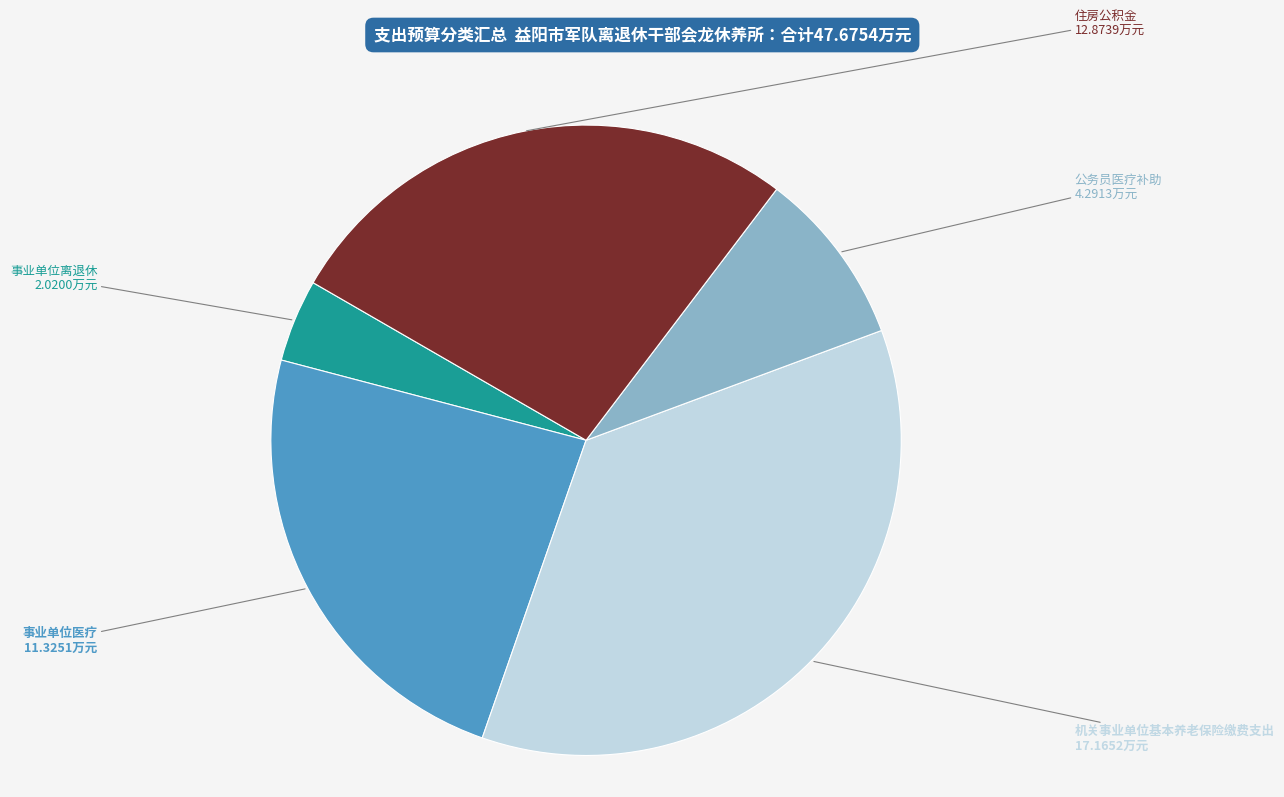

Combined, do 机关事业单位基本养老保险缴费支出 and 公务员医疗补助 account for over 50%?

No